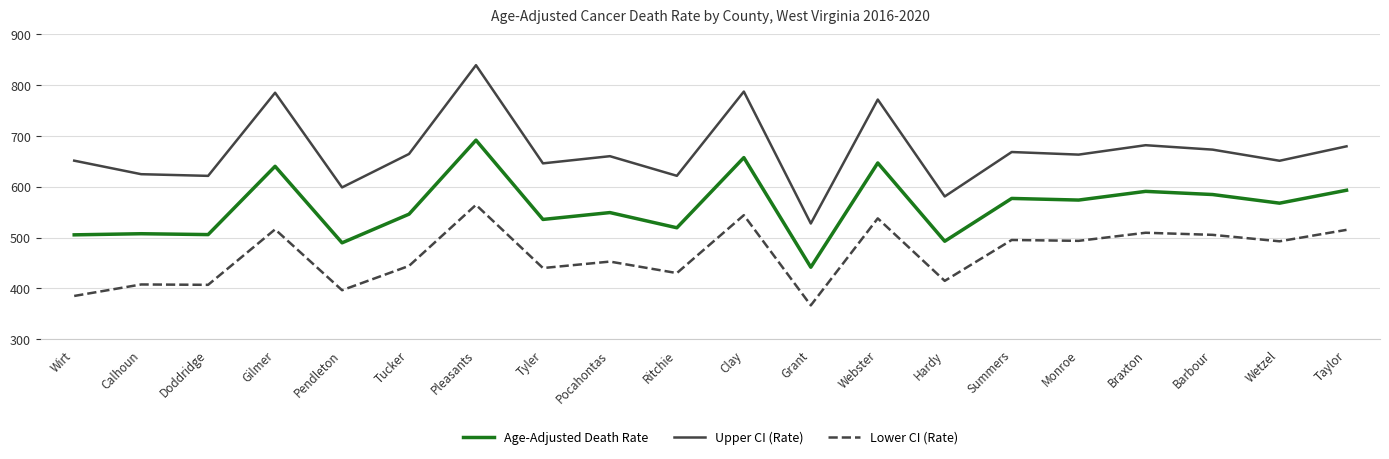

At which category is the sum across all series the highest?

Pleasants